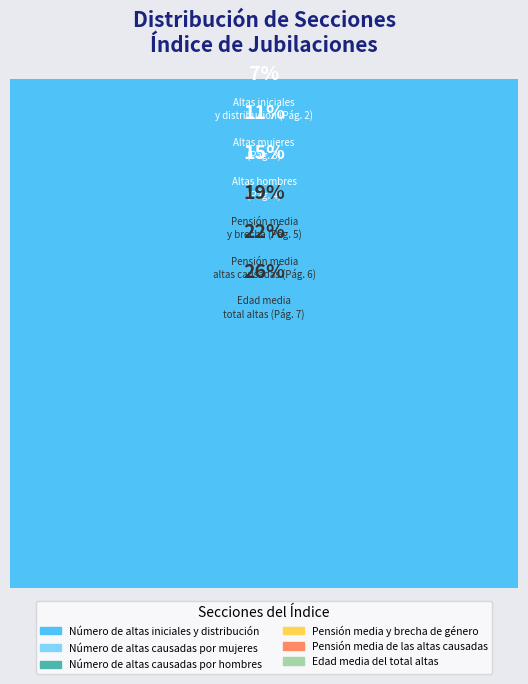

How many segments does this pie chart have?

6